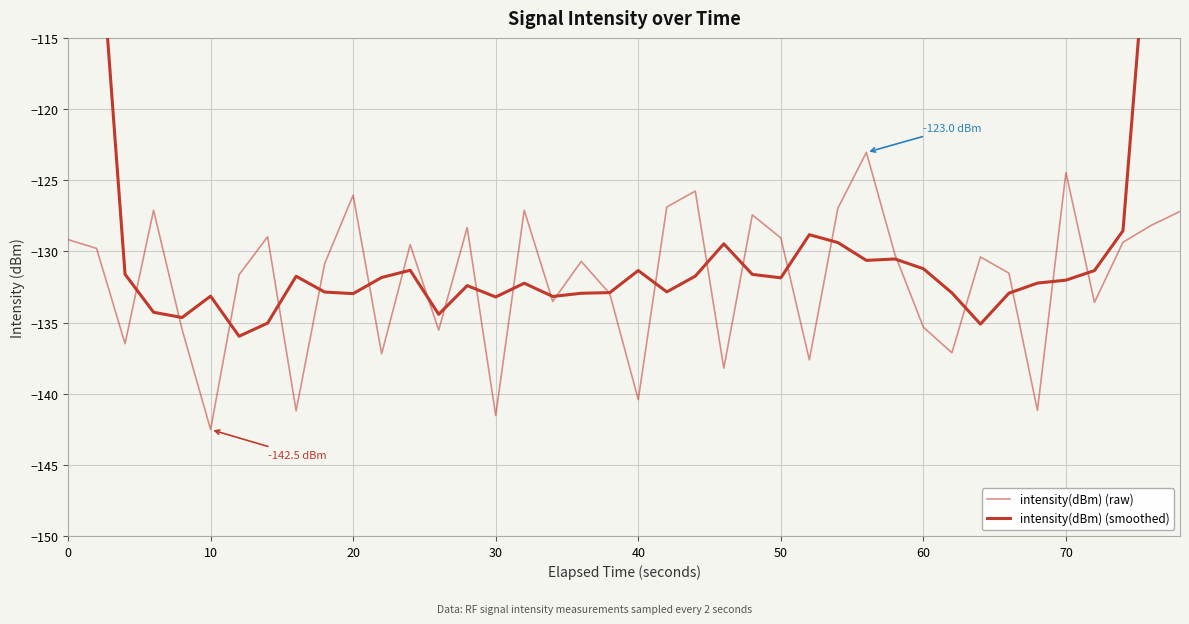

How many intersections are there between intensity(dBm) (smoothed) and intensity(dBm) (raw)?

24